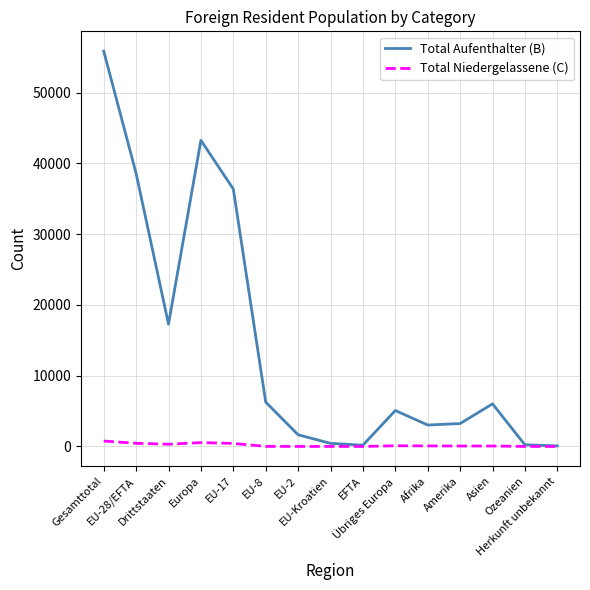

Does the chart display data point markers on the line(s)?

No